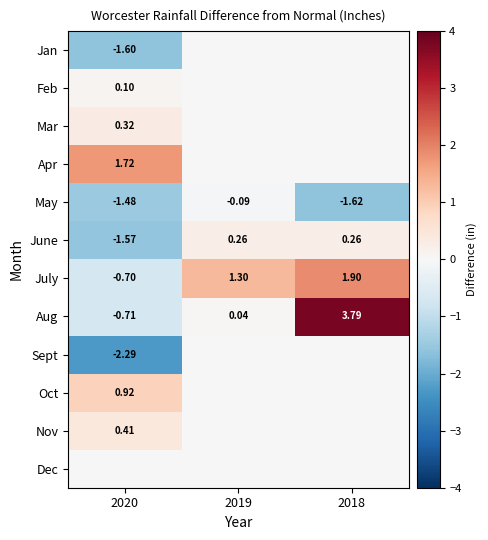

How many values in the July series are below 1?

1